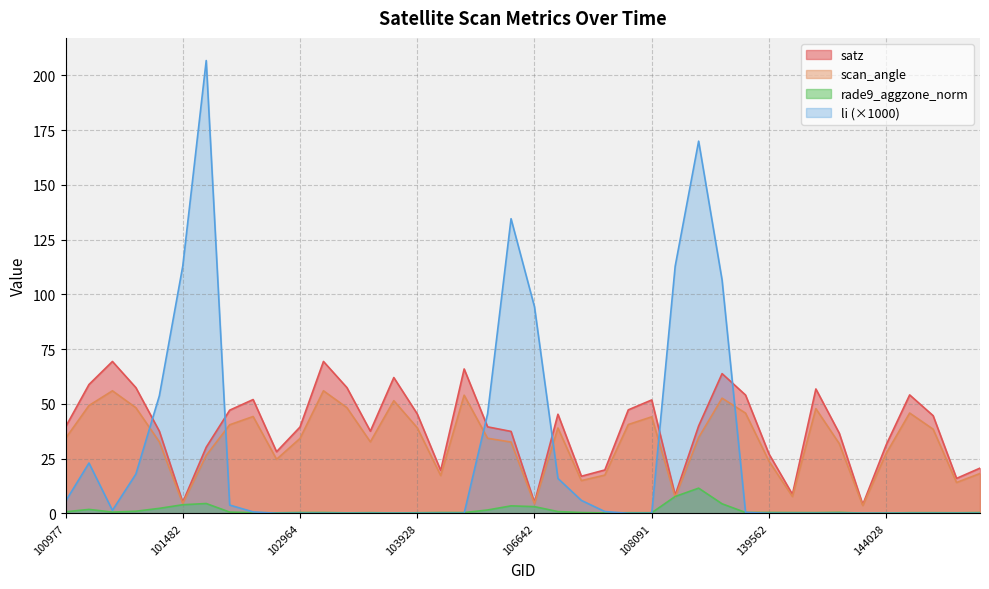

Between 143444 and 106467, which is larger?

143444